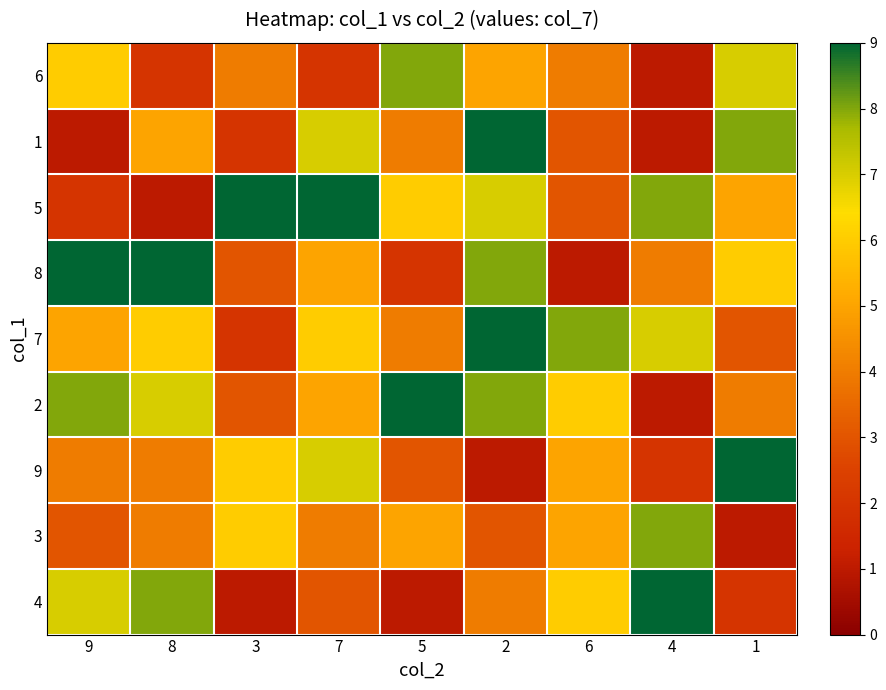

What is the total value across all series at 7?

48